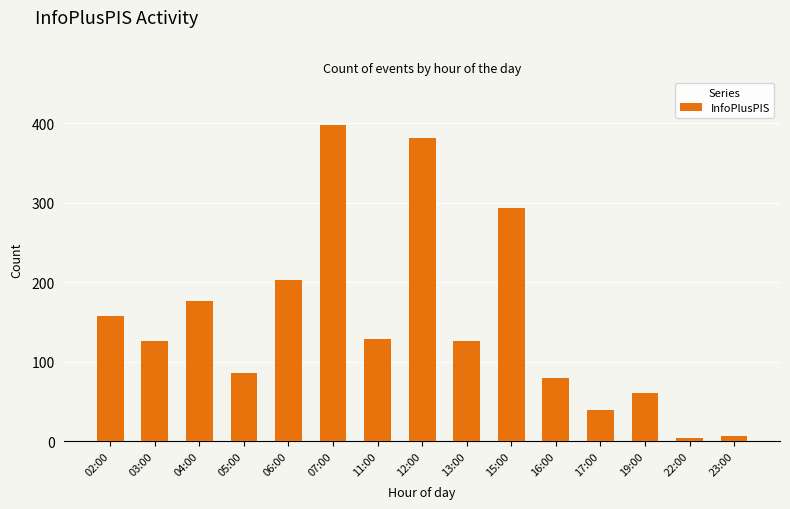

What is the value of the 9th bar from the left?

126